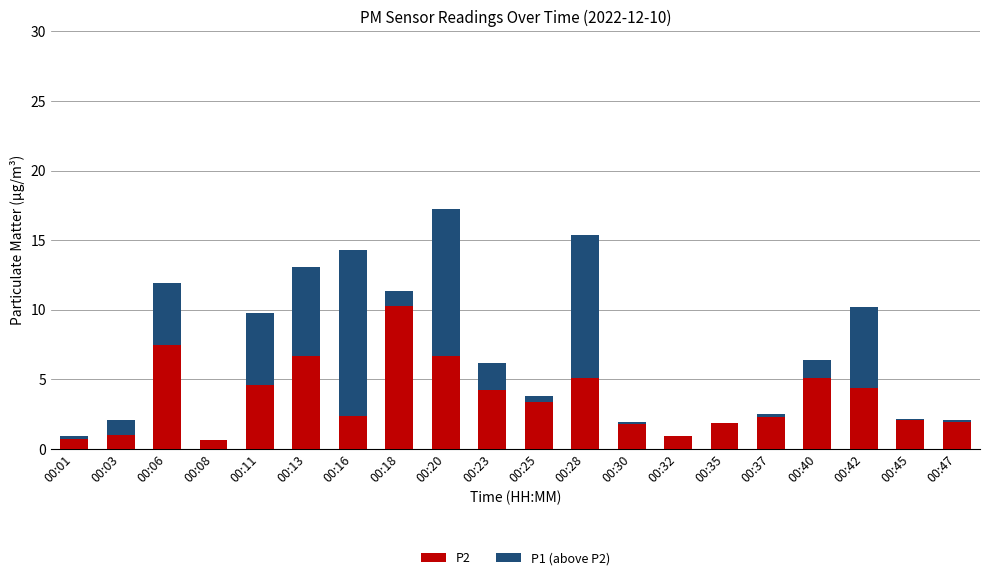

What is the difference between the P2 values at 00:32 and 00:01?

0.2